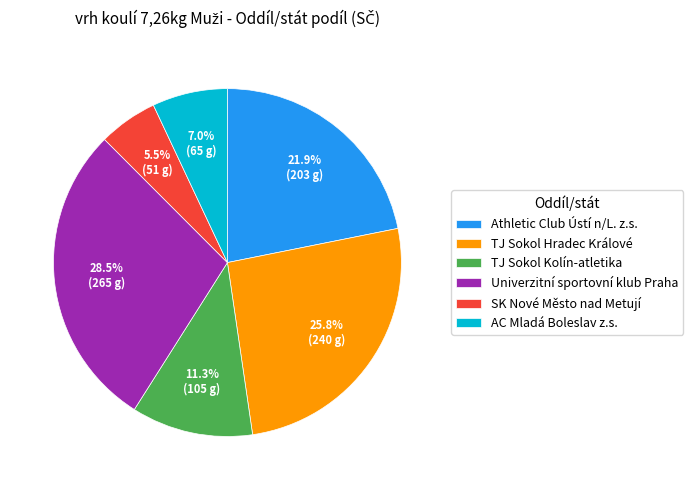

Between AC Mladá Boleslav z.s. and Athletic Club Ústí n/L. z.s., which is larger?

Athletic Club Ústí n/L. z.s.